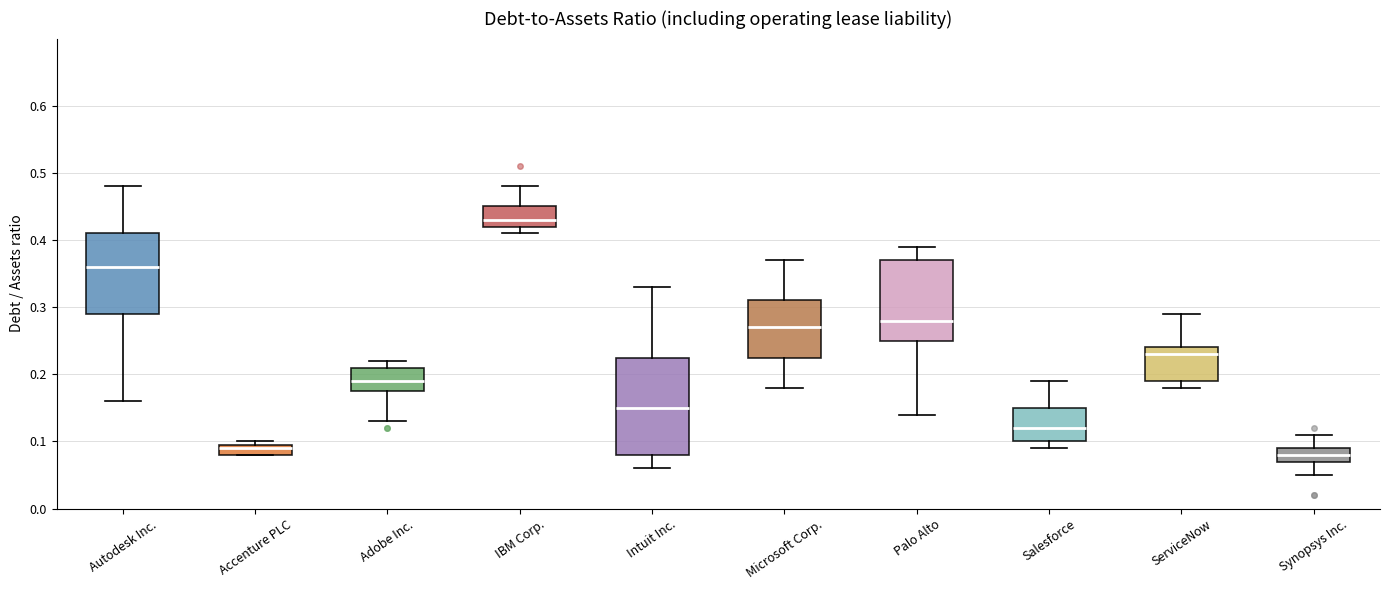

Which box is the tallest, from its lower edge to its upper edge?

Intuit Inc.